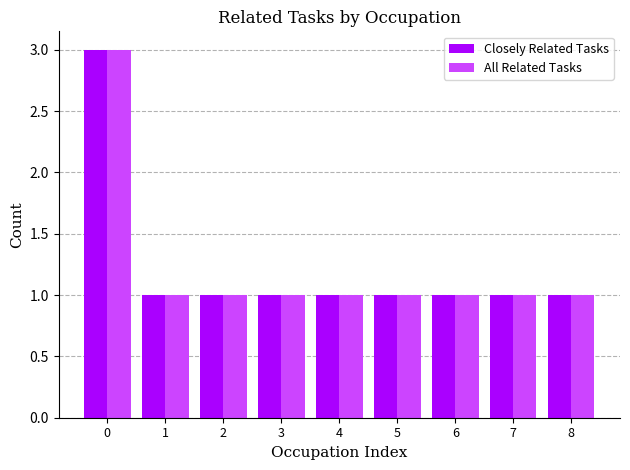

Is it true that Closely Related Tasks equals 1 at 2?

True